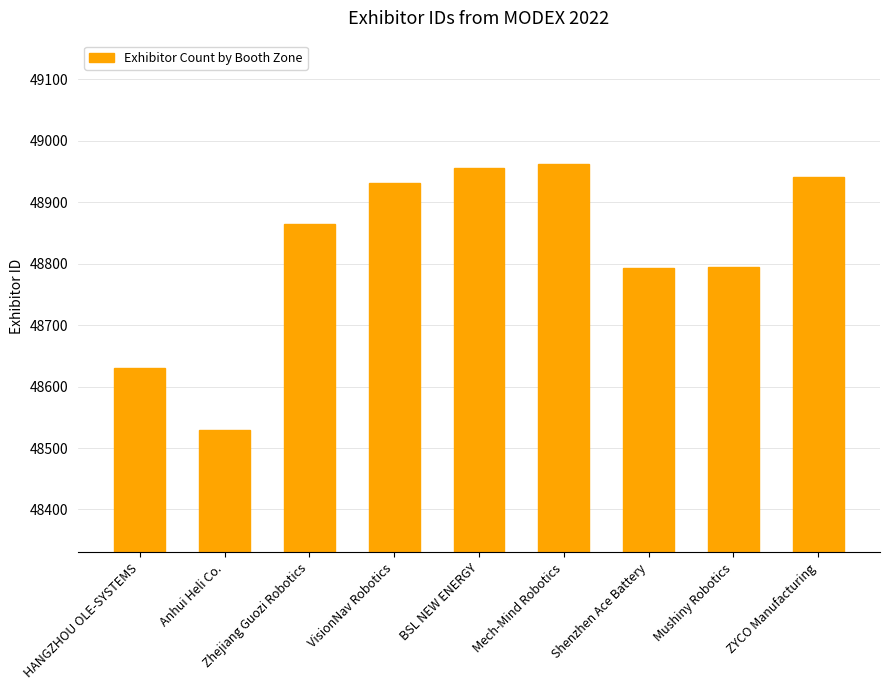

What is the difference between the values at Shenzhen Ace Battery and ZYCO Manufacturing?

148